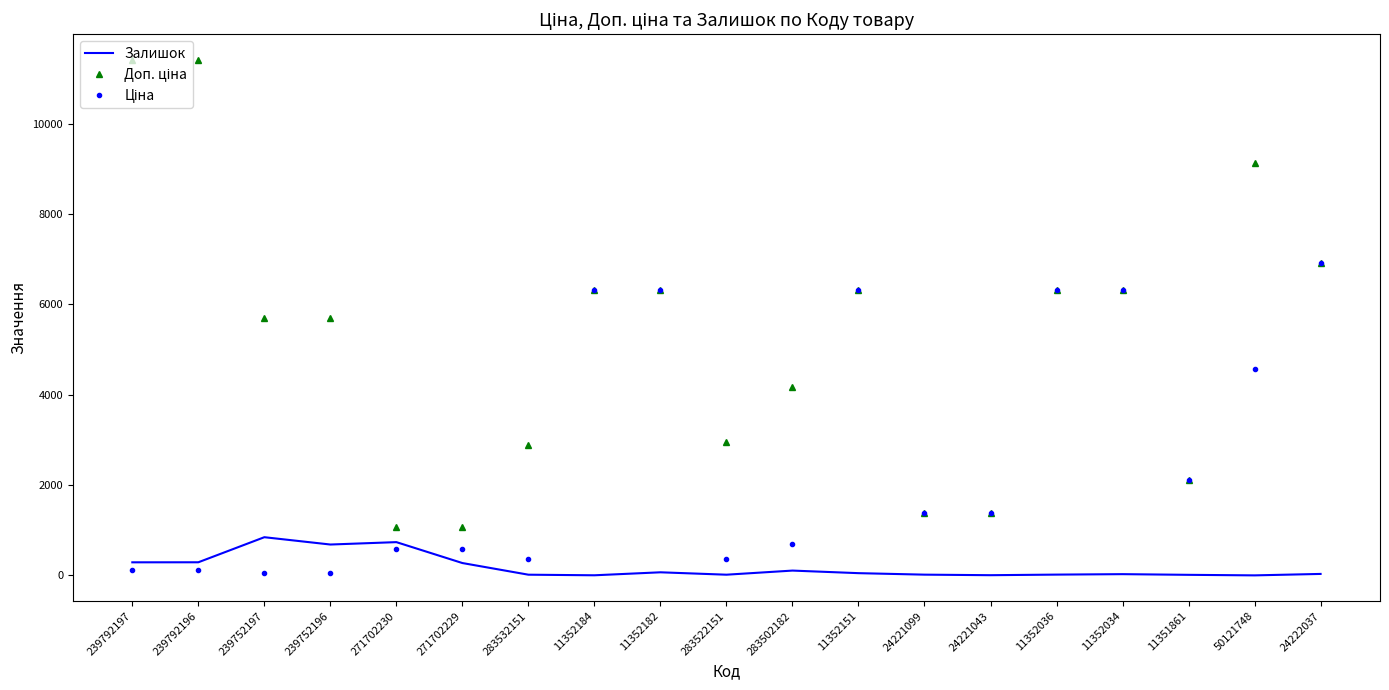

What is the maximum value shown in the chart?

11410.0